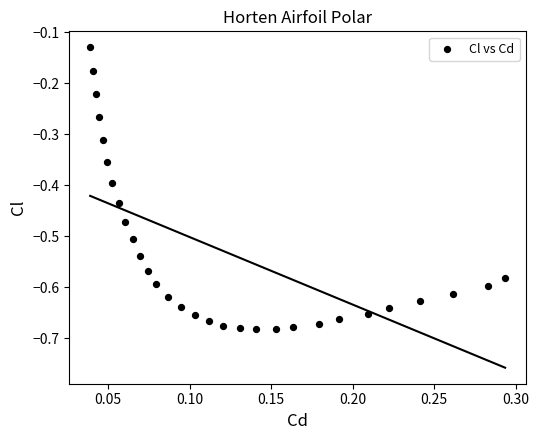

What is the range of Y values (max minus min)?

0.6